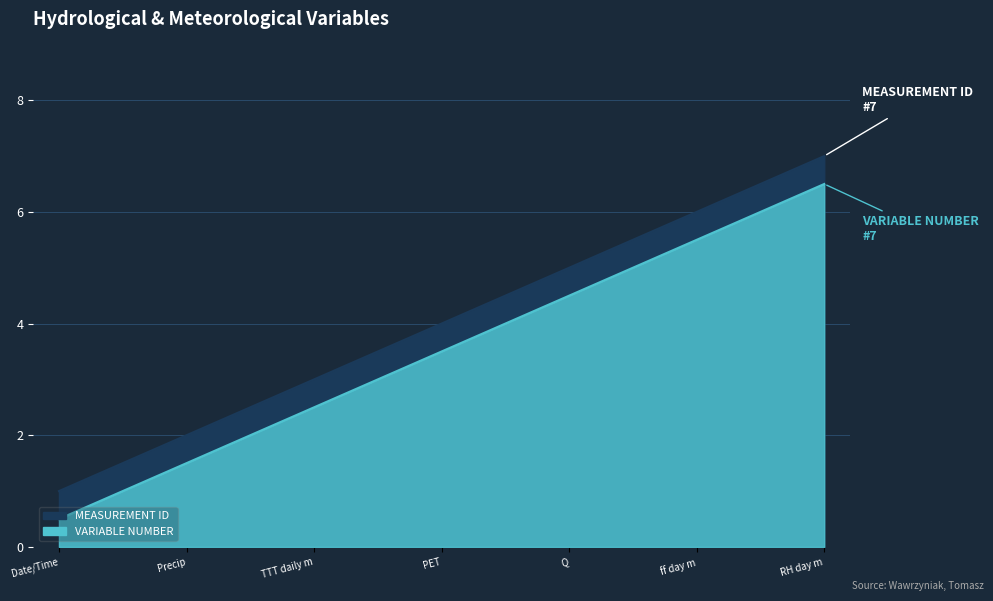

True or false: Measurement Index and Secondary Index intersect in this chart.

False